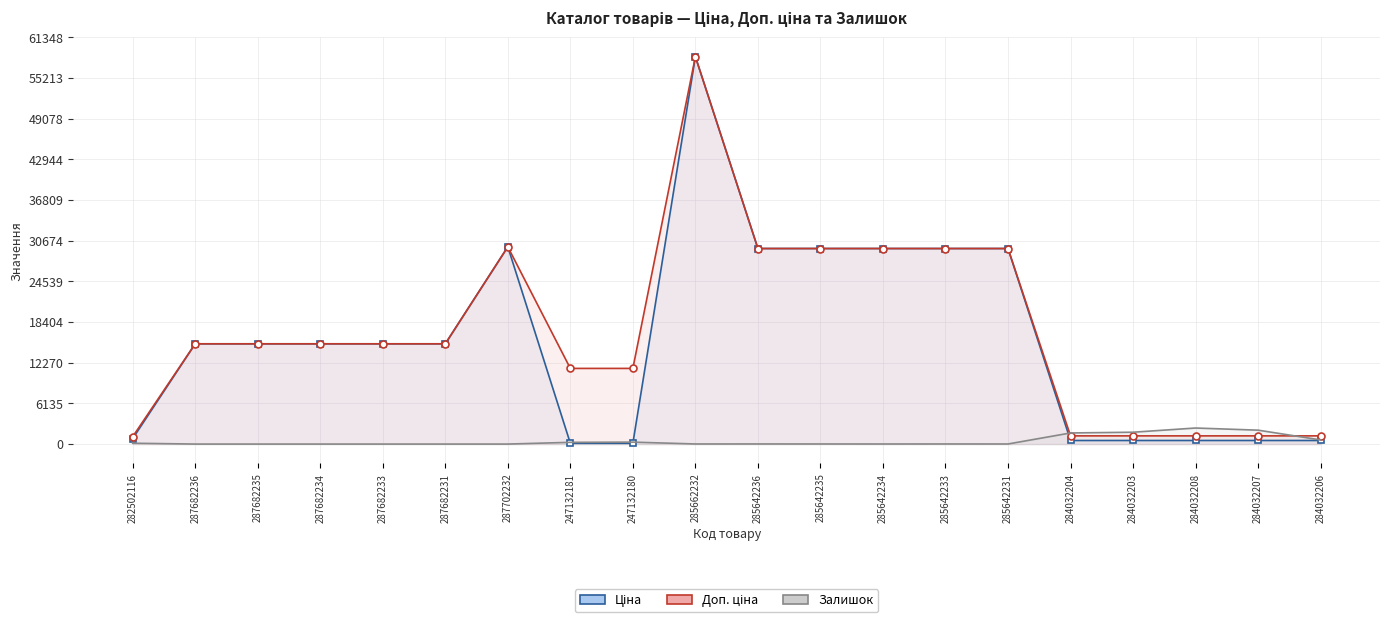

At which category does Залишок reach its first local peak?

247132180